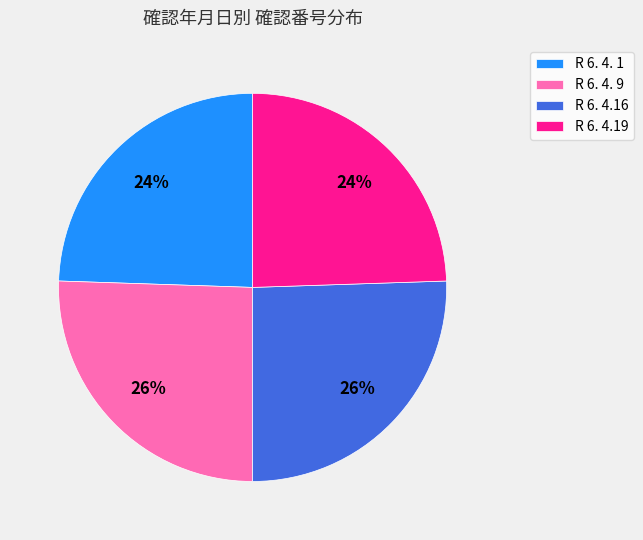

True or false: R 6. 4.19 accounts for 24% of the total.

True